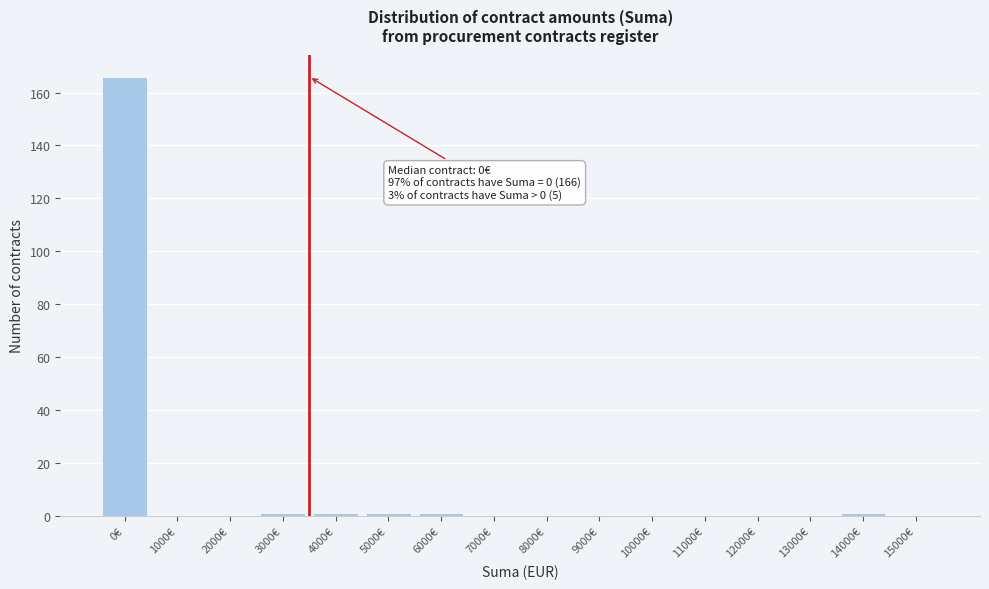

Reading left to right, extract all data points from this chart.

0€=166	1000€=0	2000€=0	3000€=1	4000€=1	5000€=1	6000€=1	7000€=0	8000€=0	9000€=0	10000€=0	11000€=0	12000€=0	13000€=0	14000€=1	15000€=0